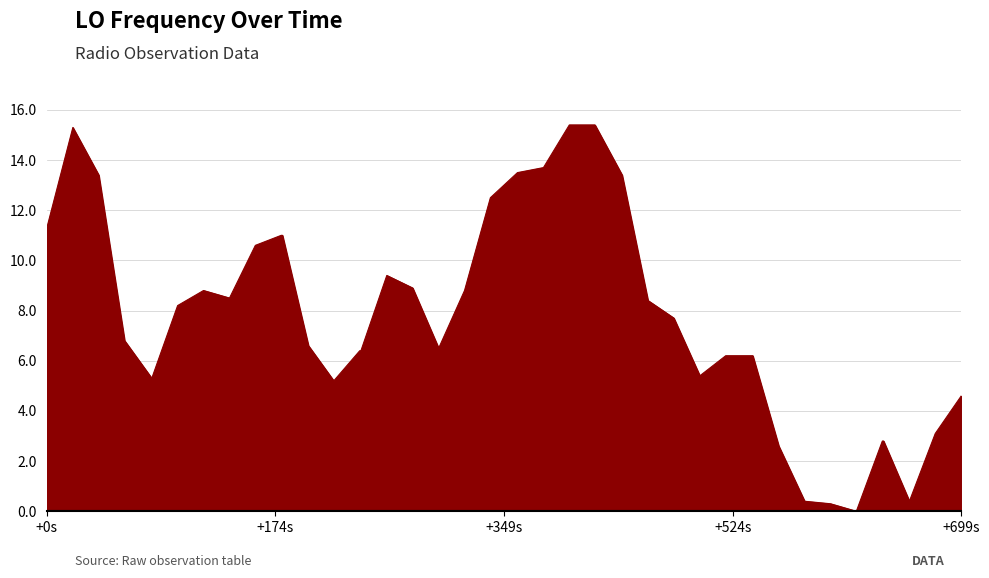

Does the chart display data point markers on the line(s)?

No